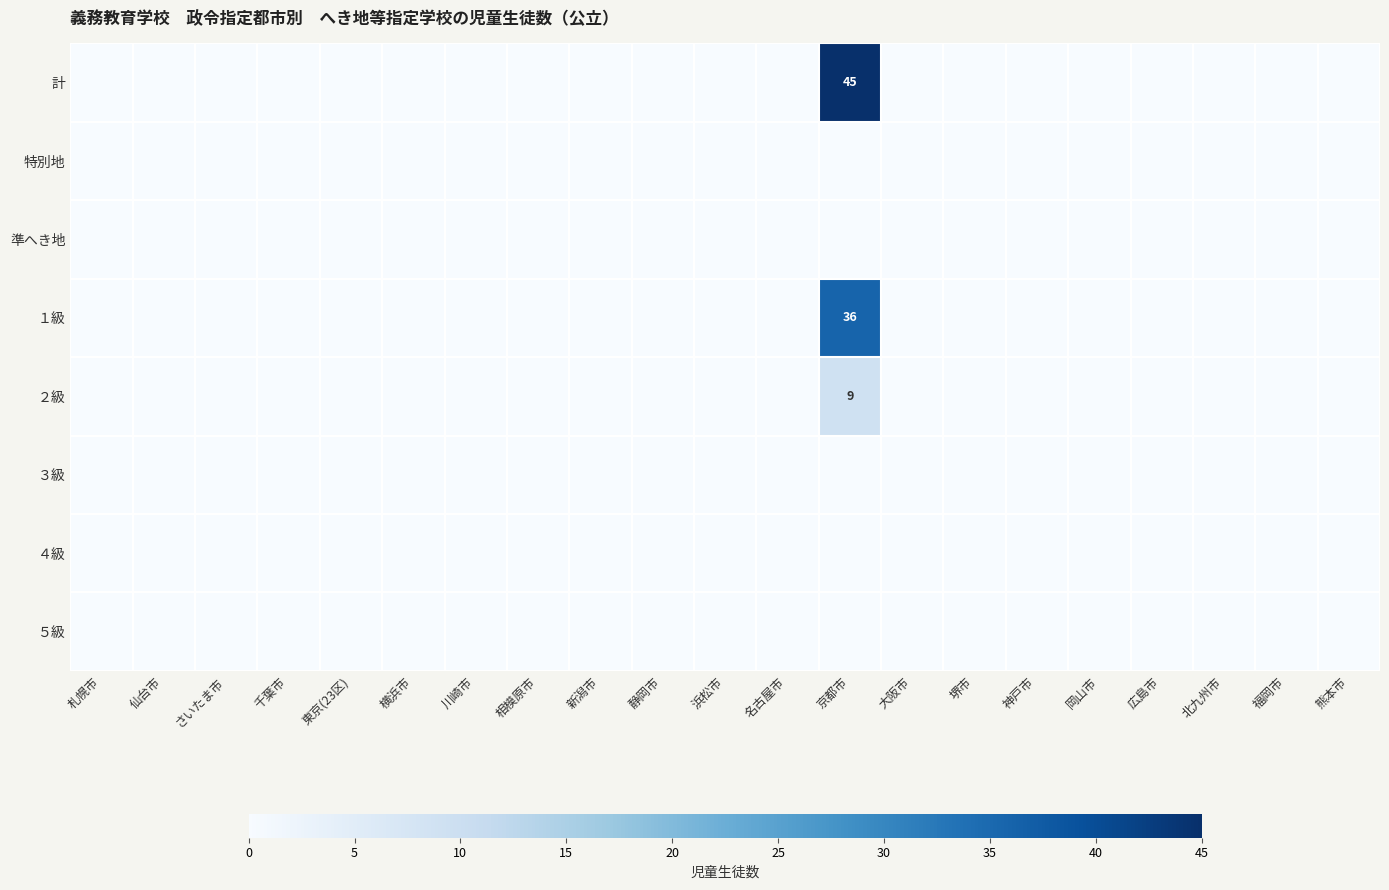

Is the value of 計 at 岡山市 greater than the value of １級 at 熊本市?

No